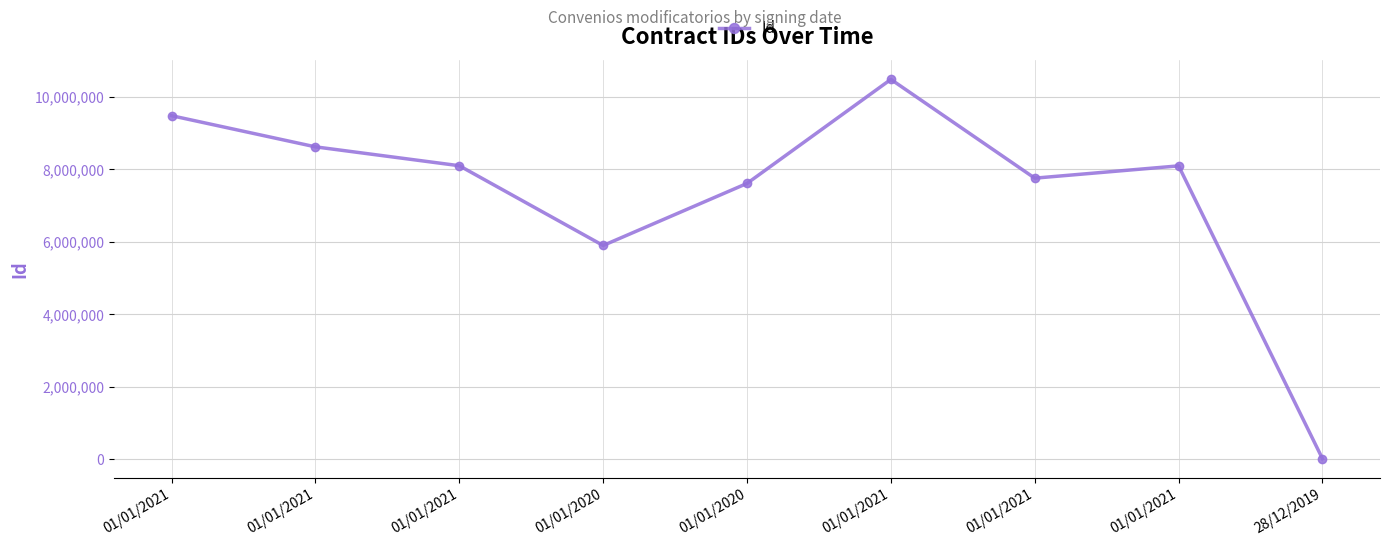

Reading left to right, list all the values displayed in this chart.

9483294	8623362	8102310	5900355	7613460	10485614	7759056	8098207	15091